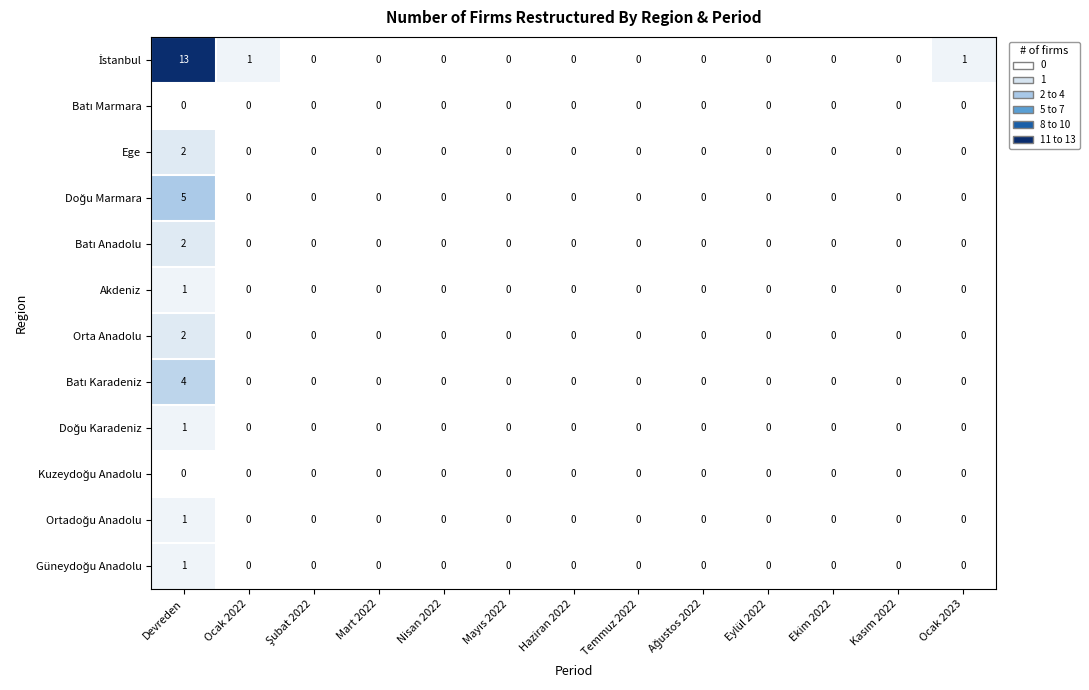

The Akdeniz series shows 0 at Ekim 2022. True or false?

True